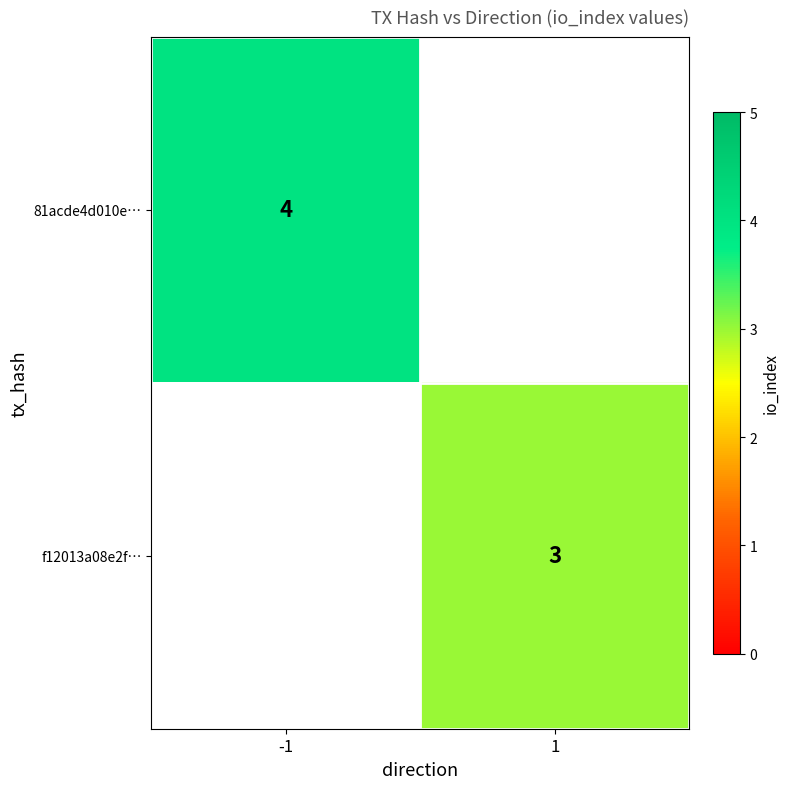

How many data points does each series have?

2